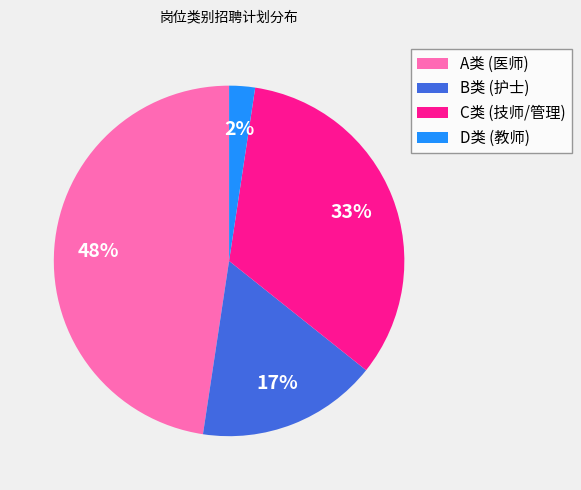

To the nearest percent, what is the combined percentage of C类 (技师/管理) and B类 (护士)?

50%